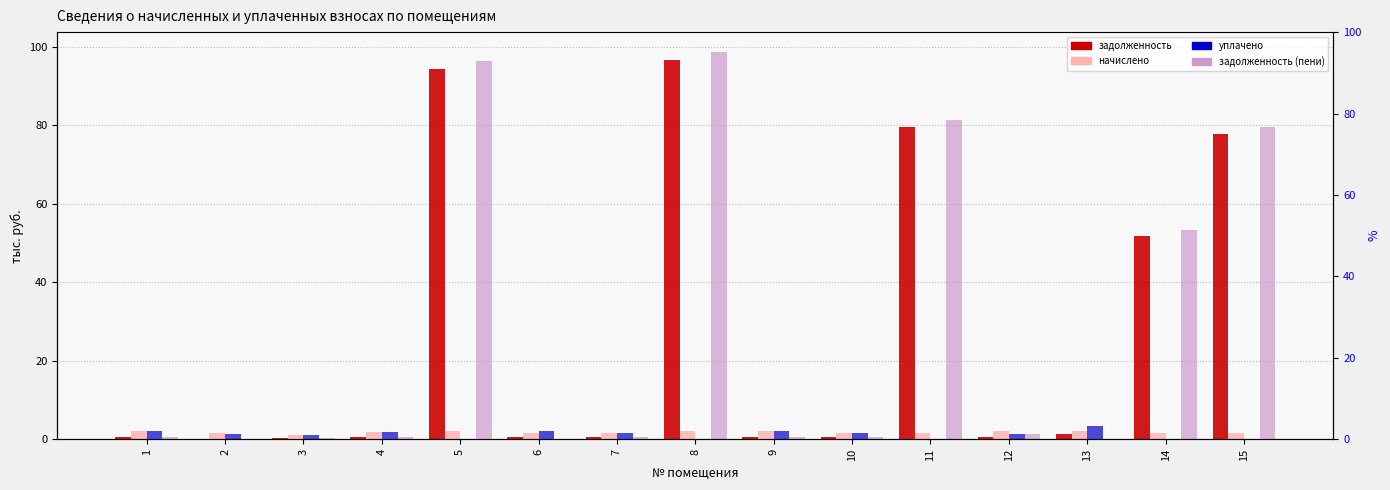

Rank the series by their maximum value, from highest to lowest.

задолженность (пени), задолженность, уплачено, начислено